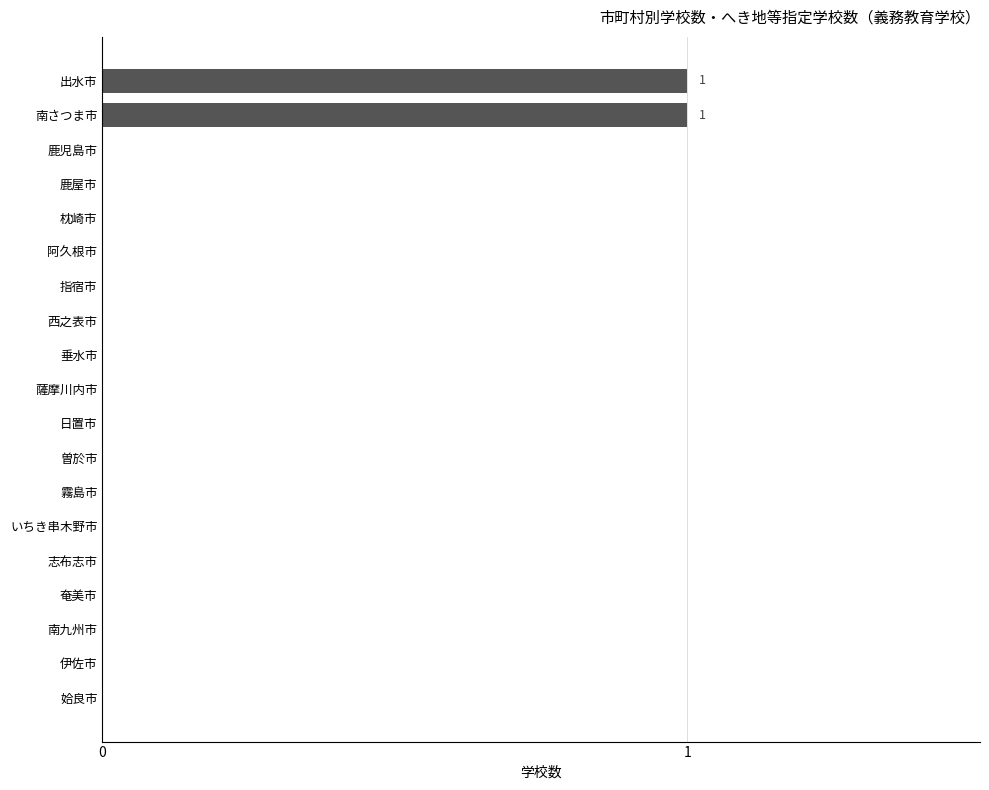

Between 出水市 and 奄美市, which is larger?

出水市